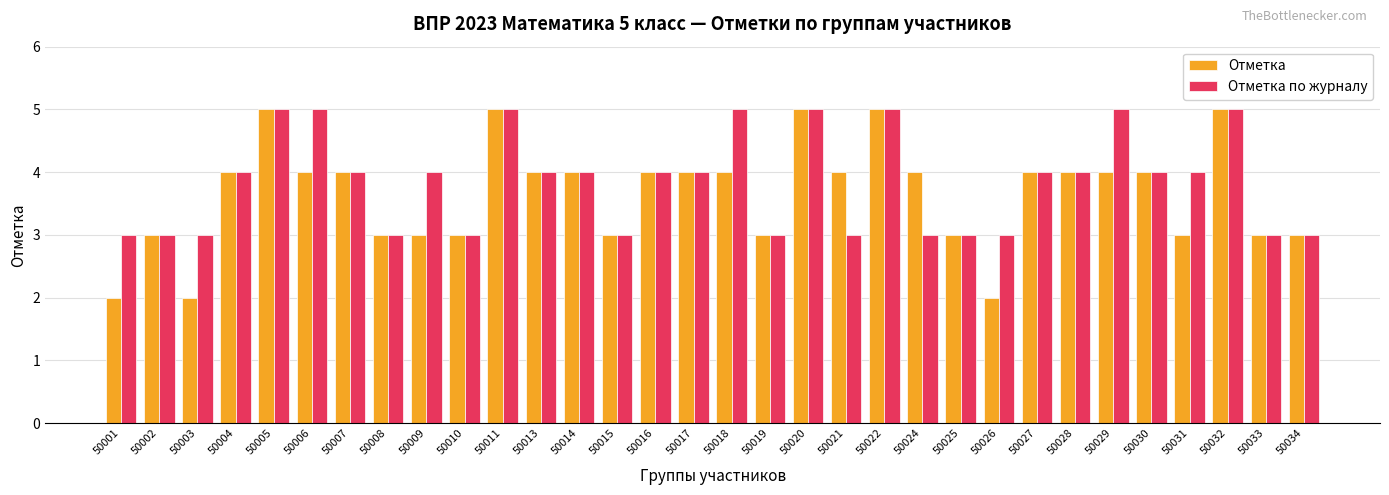

Rank the series at 50024 from lowest to highest value.

Отметка по журналу, Отметка